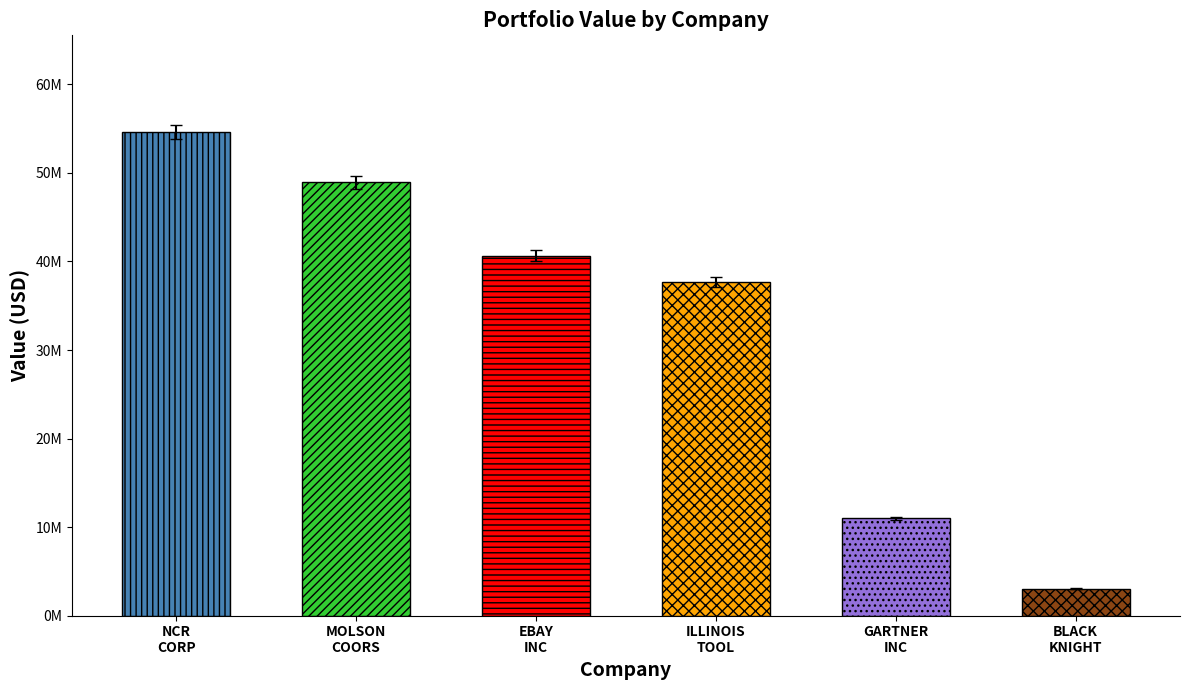

List the labels in order of value, smallest first.

BLACK KNIGHT, GARTNER INC, ILLINOIS TOOL, EBAY INC, MOLSON COORS, NCR CORP